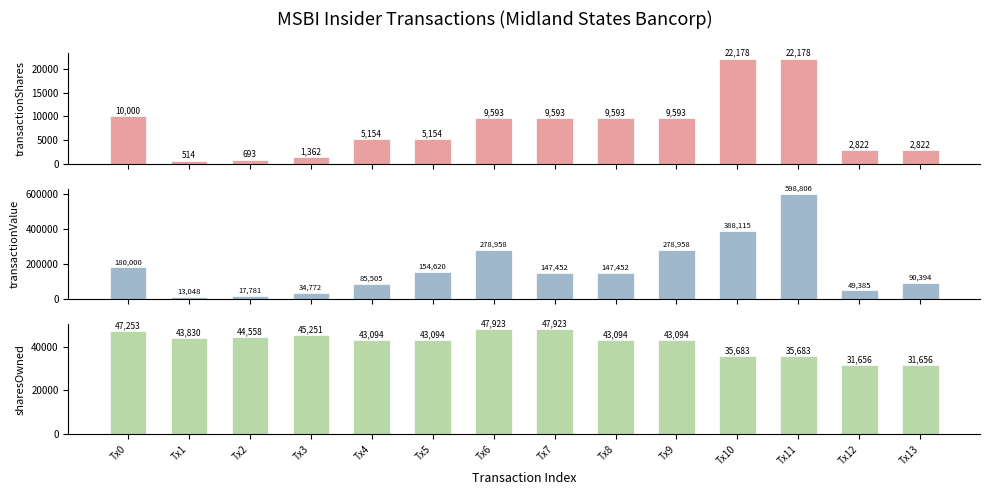

List the labels in order of transactionShares value, largest first.

Tx10, Tx11, Tx0, Tx6, Tx7, Tx8, Tx9, Tx4, Tx5, Tx12, Tx13, Tx3, Tx2, Tx1